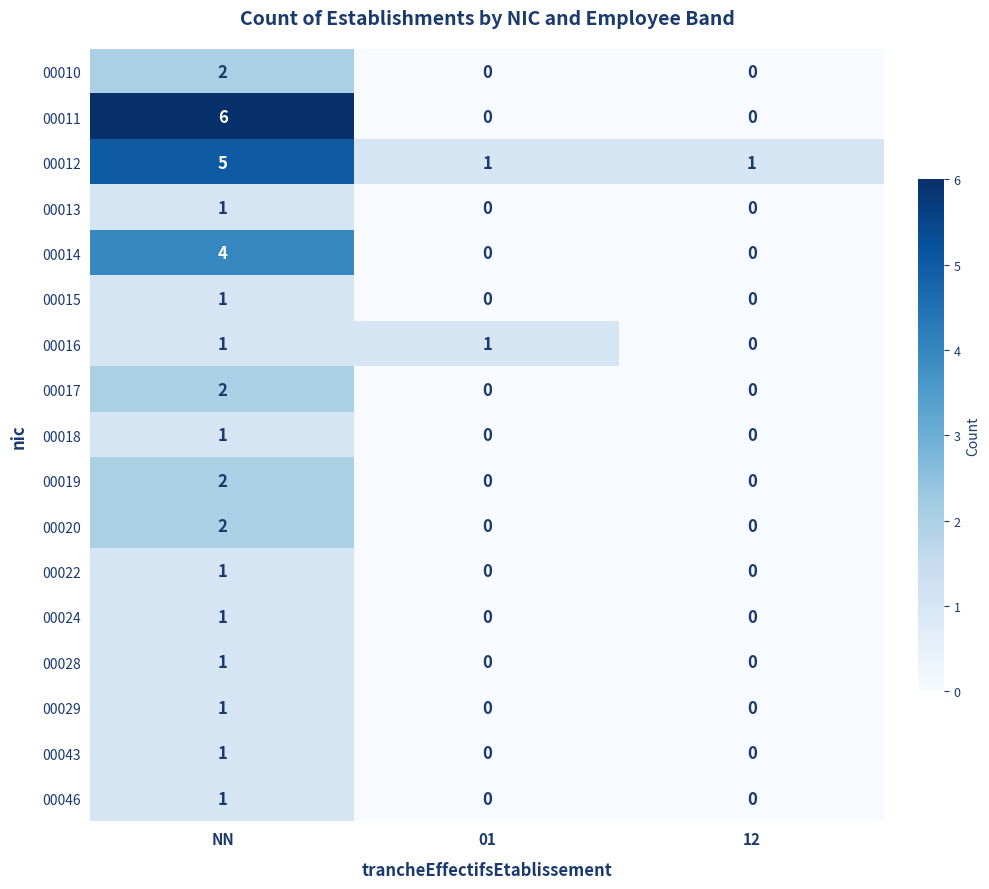

What is the difference between the highest and lowest values at 01?

1